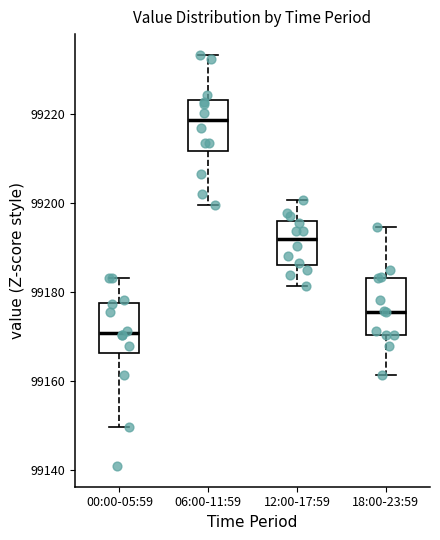

Reading left to right, transcribe this box plot: for each box, give where its median line is, the range the box spans, and where its two whiskers end, as read against the y-axis. The values are not printed on the chart, so give them approximately, as read against the axis.

00:00-05:59: median 99170, box 99166 to 99178, whiskers 99150 to 99184
06:00-11:59: median 99218, box 99212 to 99222, whiskers 99200 to 99234
12:00-17:59: median 99192, box 99186 to 99196, whiskers 99182 to 99200
18:00-23:59: median 99176, box 99170 to 99184, whiskers 99162 to 99194